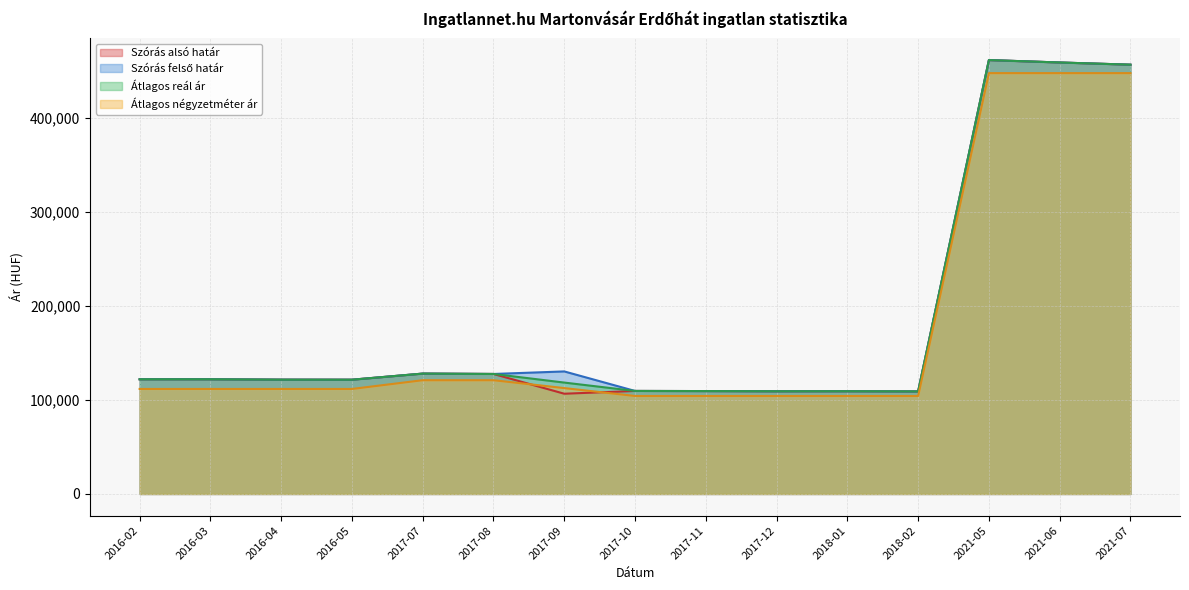

How many data points in Átlagos reál ár are above 121513?

7